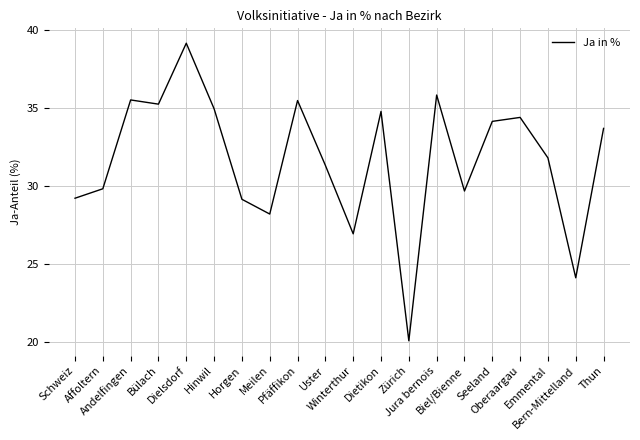

What is the maximum value shown in the chart?

39.2